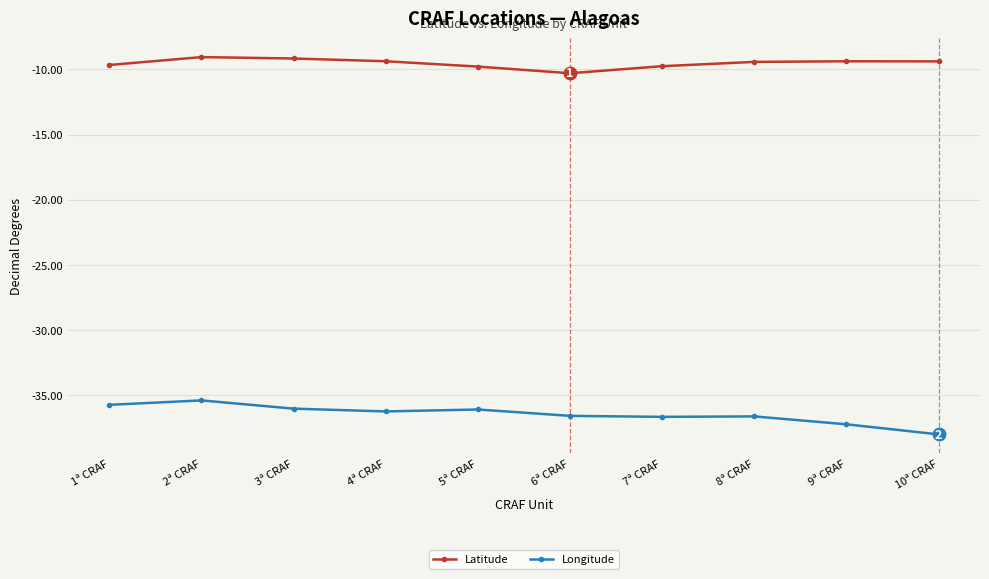

True or false: Latitude and Longitude cross at least once.

False